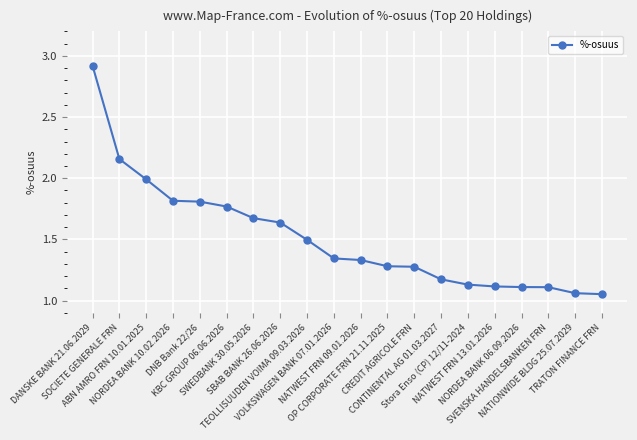

What is the sum of all values?

30.3